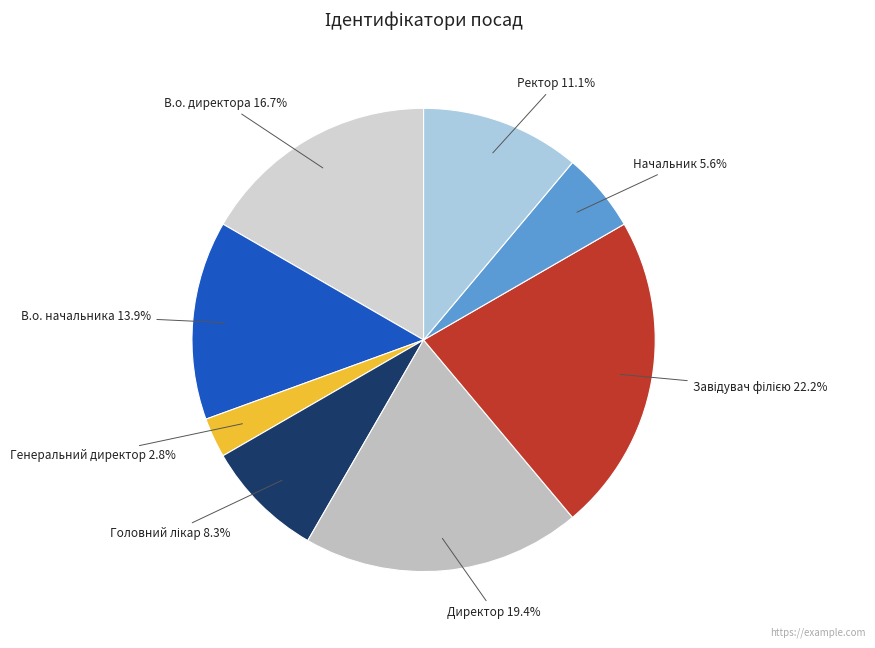

Is there any slice that represents more than half of the pie?

No